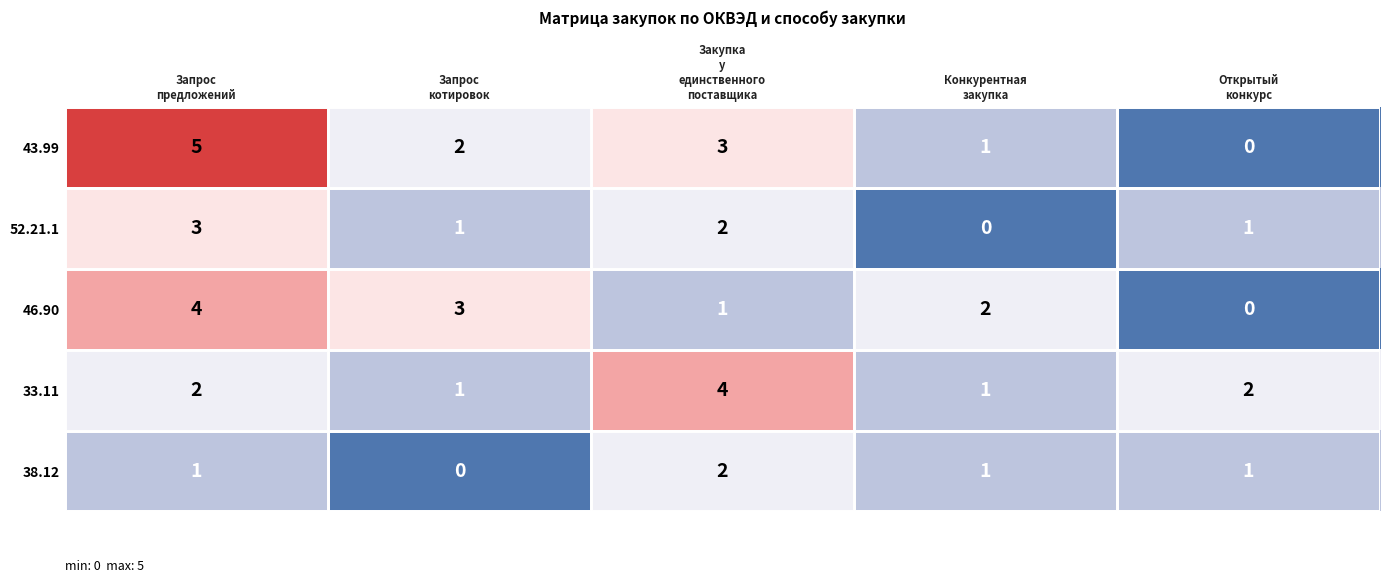

Count the 46.90 values in the range 1 to 3.

3